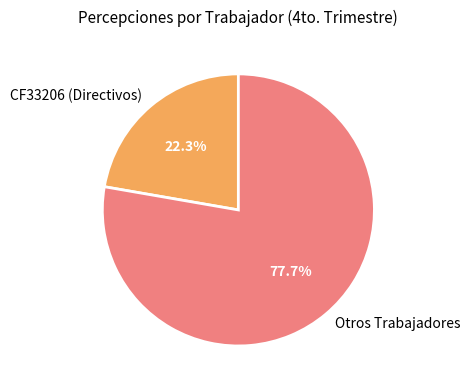

Which slice is the largest?

Otros Trabajadores